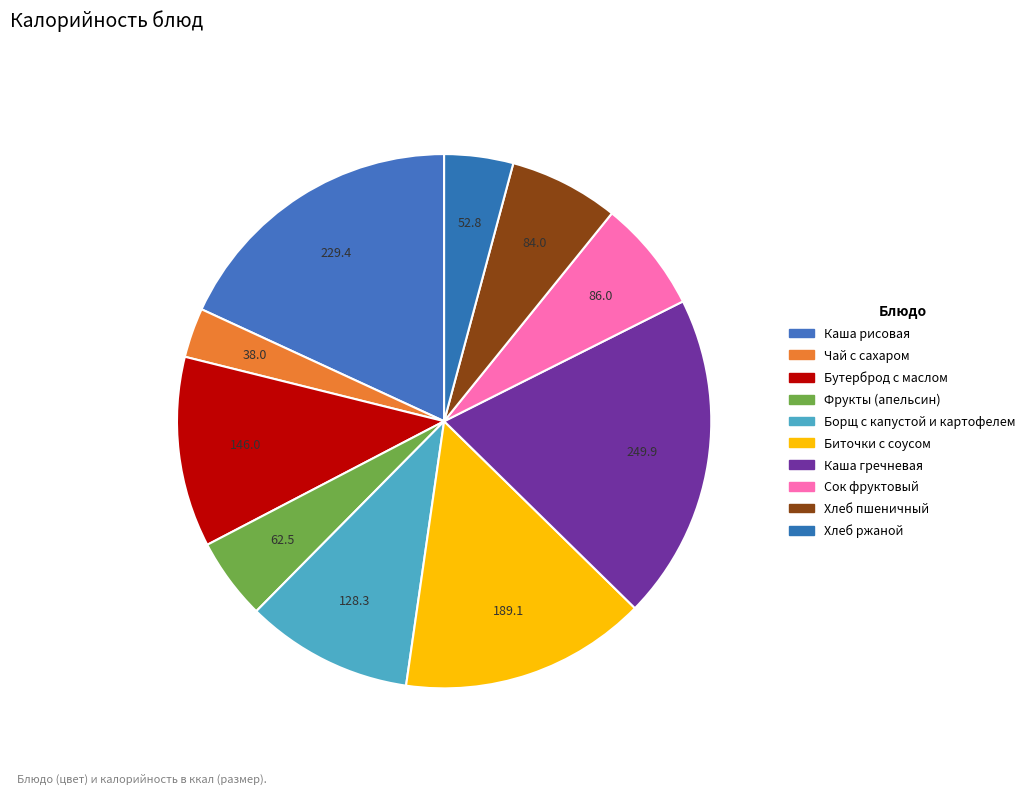

To the nearest percent, what portion does Сок фруктовый represent?

7%